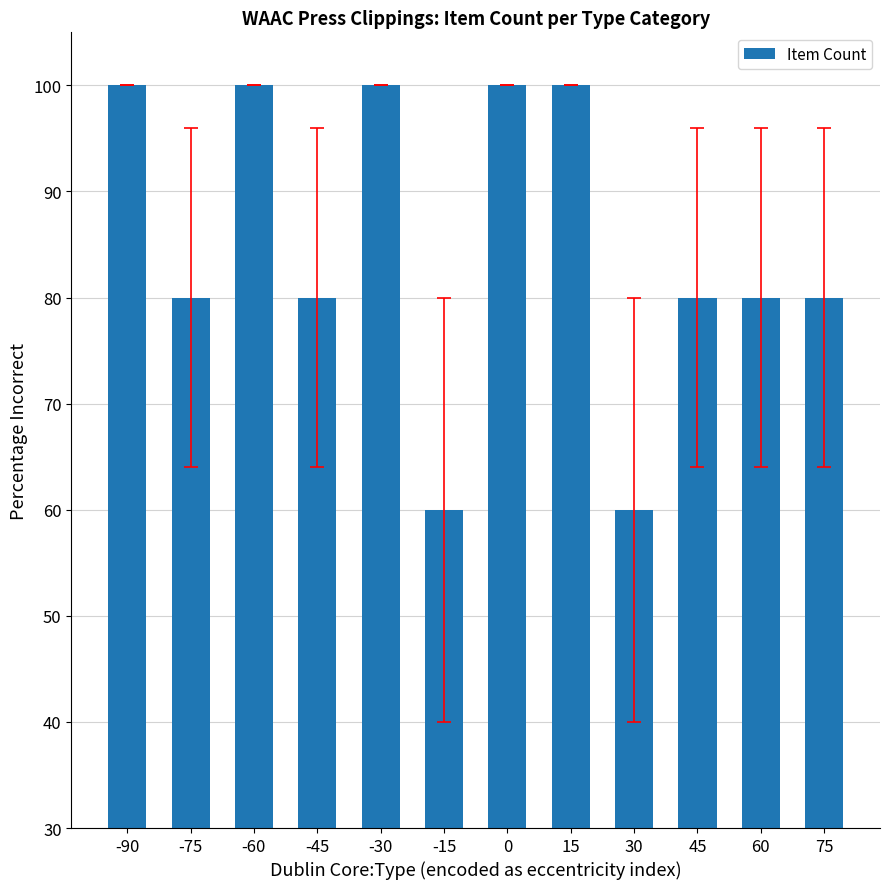

How many values are between 80 and 100?

10